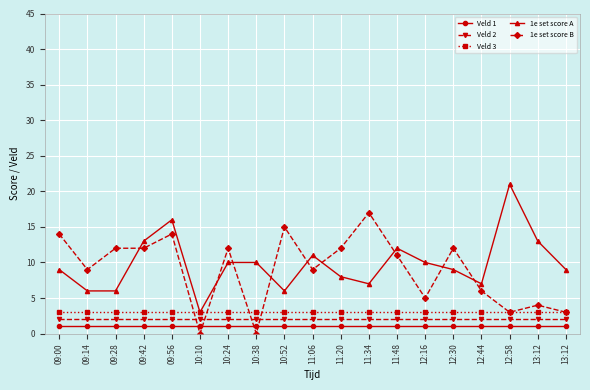

What are all the series names shown in the legend?

Veld 1, Veld 2, Veld 3, 1e set score A, 1e set score B